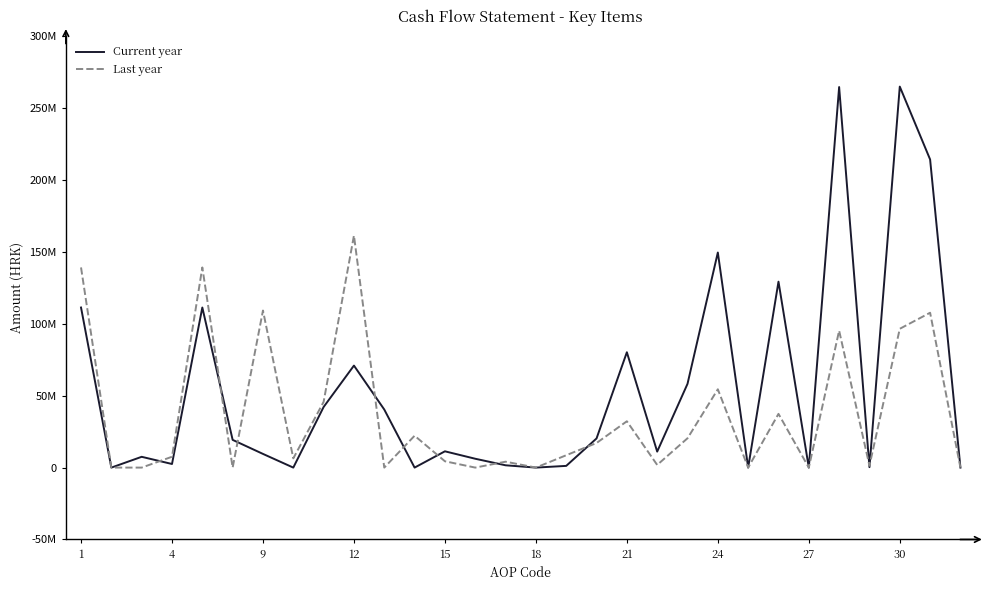

Which series has the largest total across all categories?

Current year